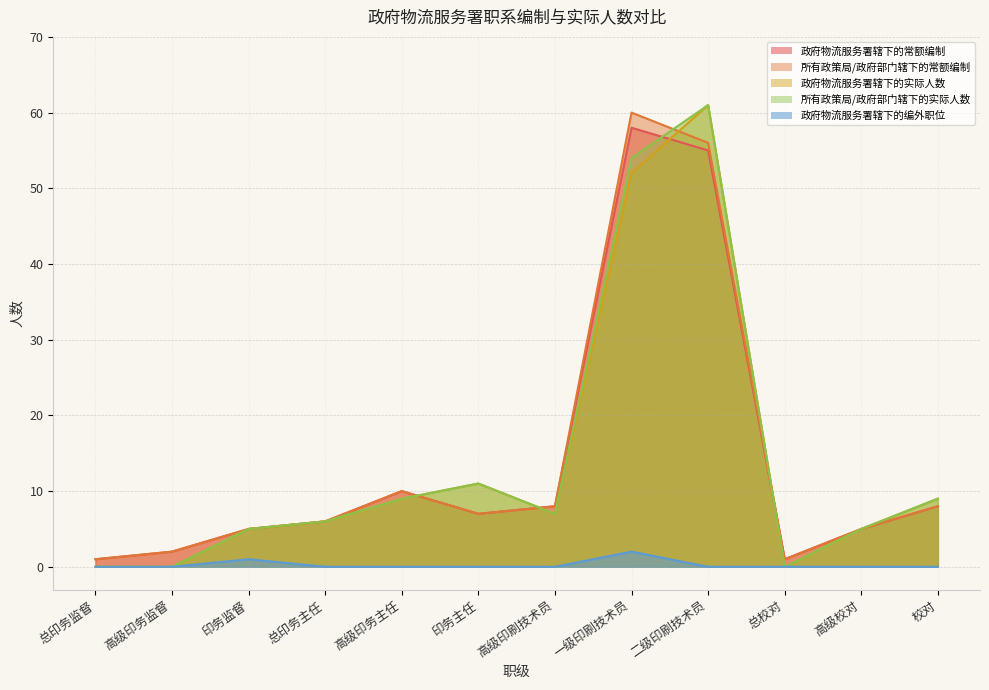

How many interior local peaks does the 政府物流服务署辖下的常额编制 series have?

2